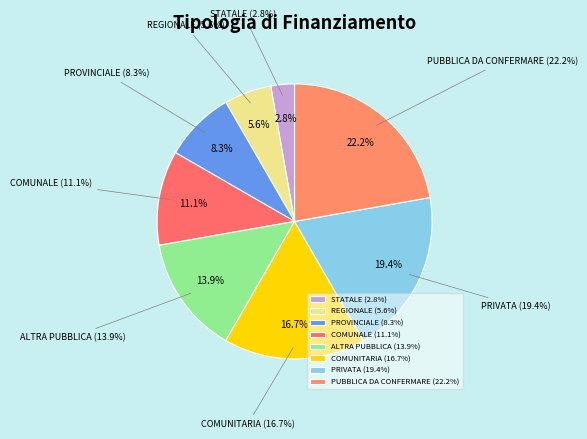

What percentage is the PRIVATA slice, to the nearest percent?

19%